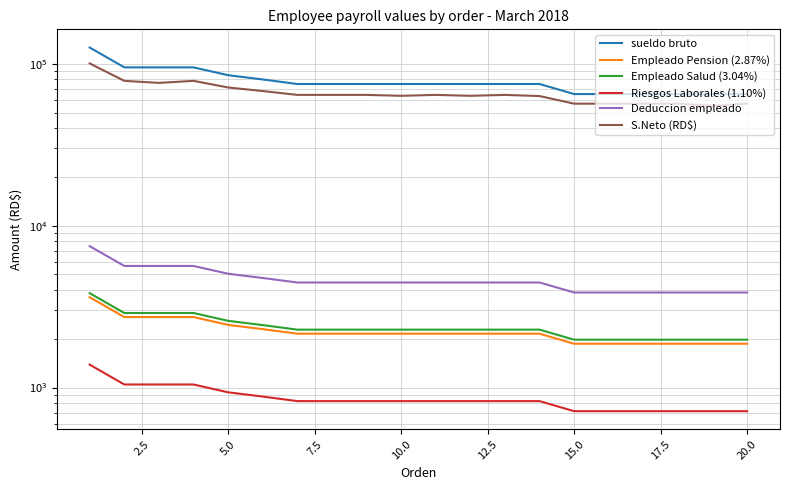

How many data points does each series have?

20